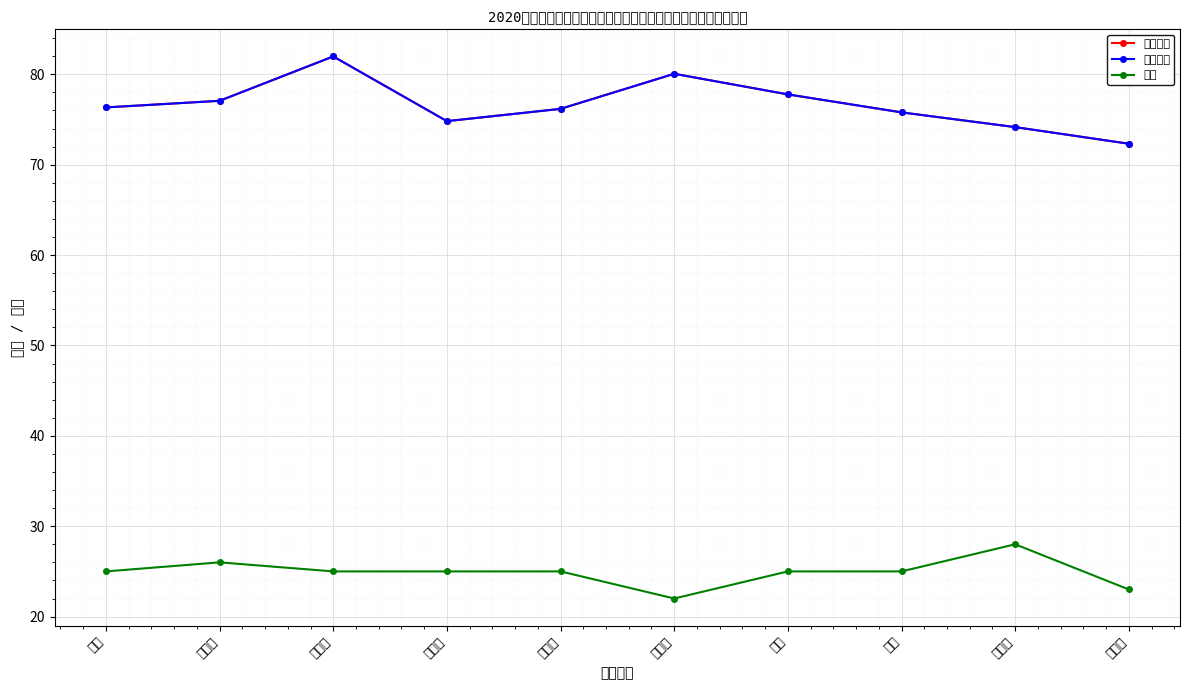

True or false: 面试成绩 and 最终成绩 intersect in this chart.

False